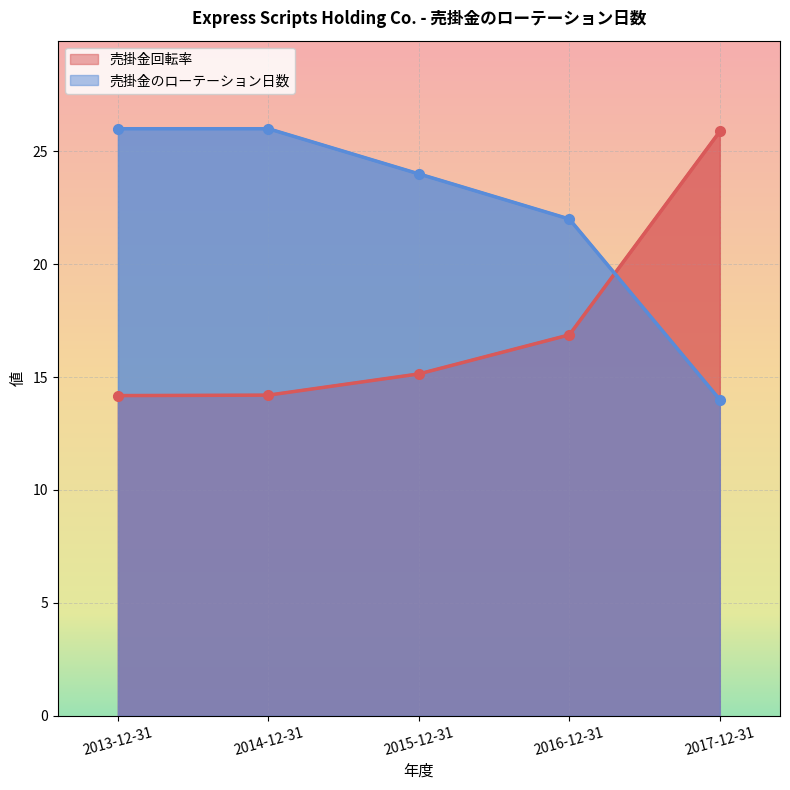

What is the label of the 4th point from the right?

2014-12-31